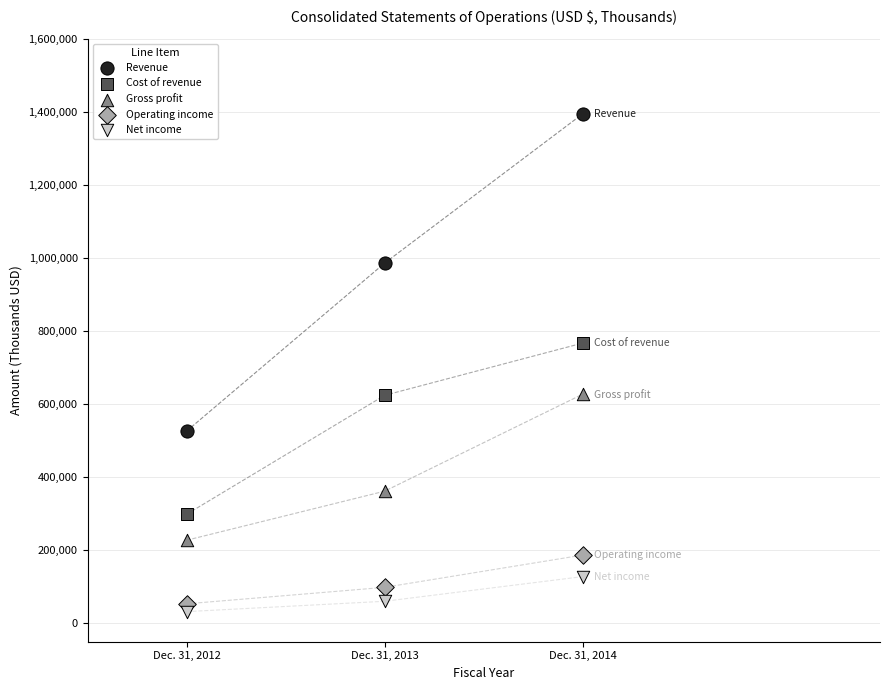

Which series contains the highest Y value?

Revenue